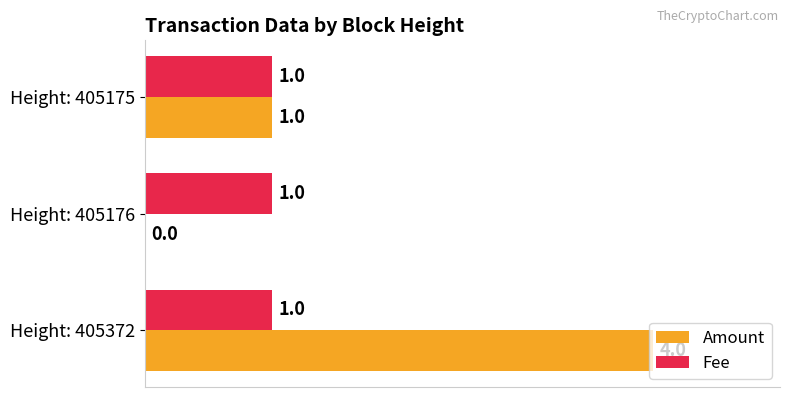

Is it true that Fee equals 1 at Height: 405372?

True